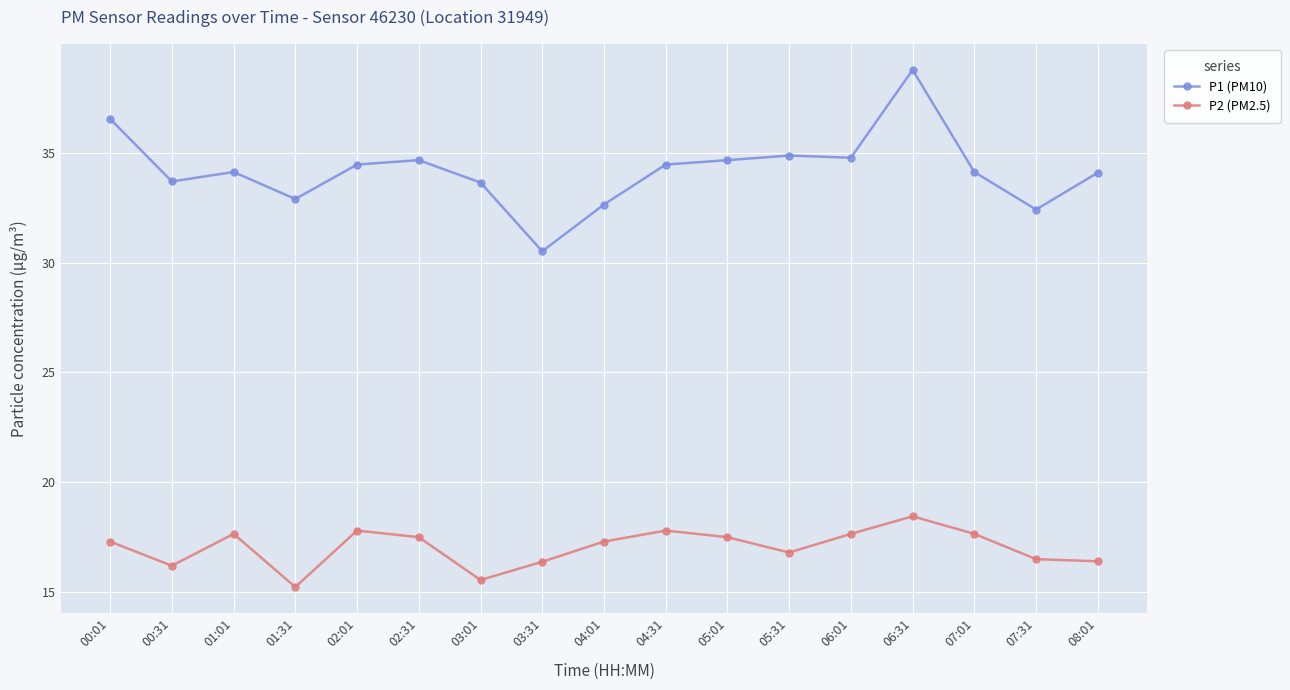

What is the difference between the P1 (PM10) values at 00:01 and 02:01?

2.1